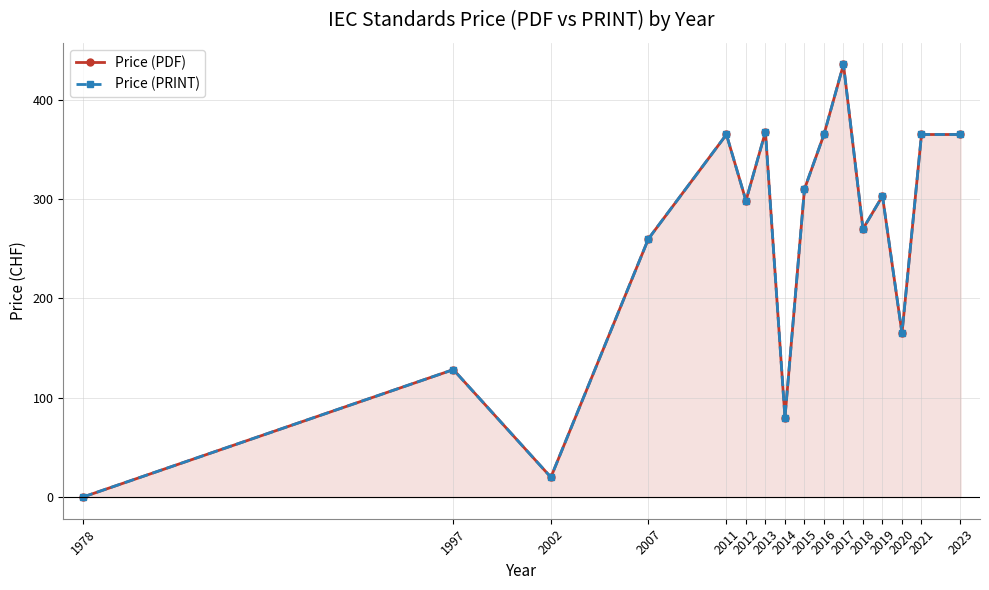

True or false: Price (PDF) has a value of 41.7 at 2014.

False